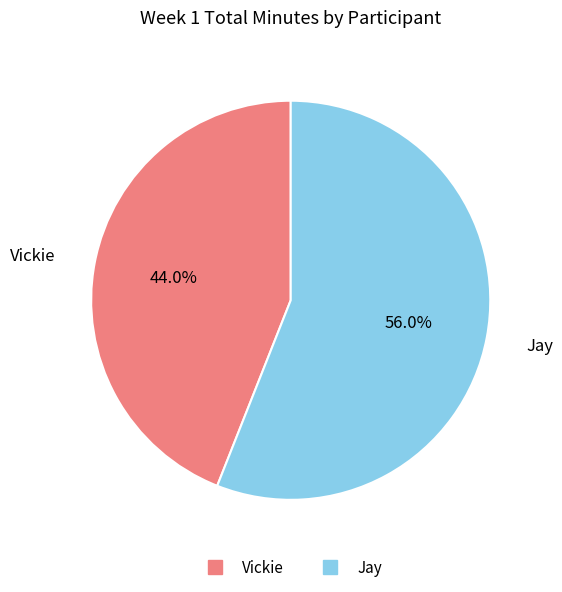

To the nearest percent, what percentage of the pie is Jay?

56%